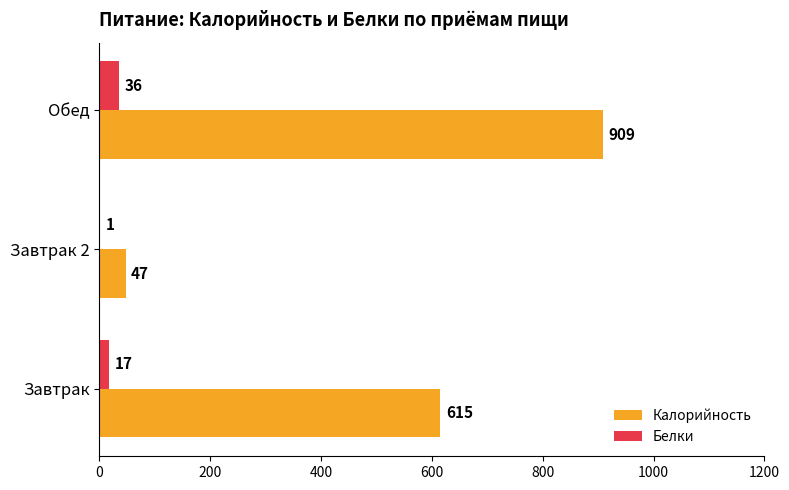

Count the number of categories in the chart.

3